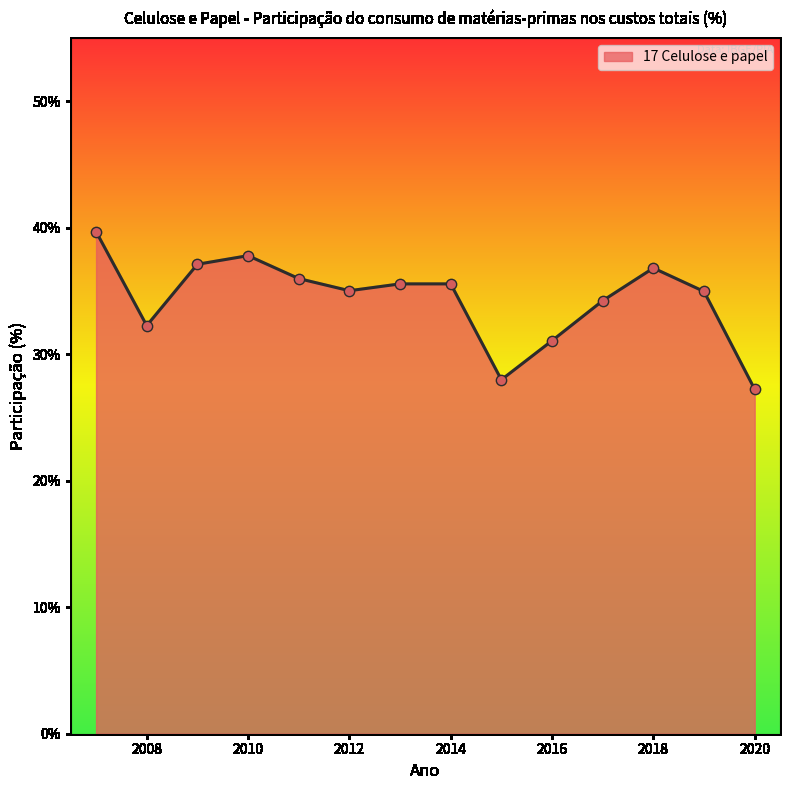

What is the maximum value shown in the chart?

39.7